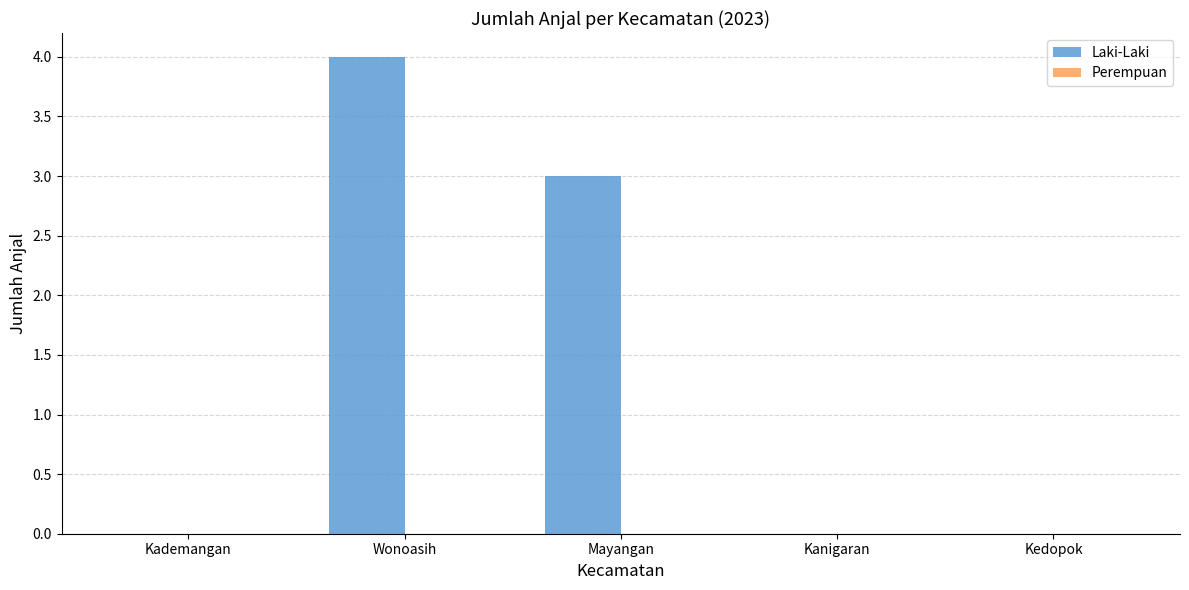

The chart shows a value of 0 at Kanigaran. True or false?

True